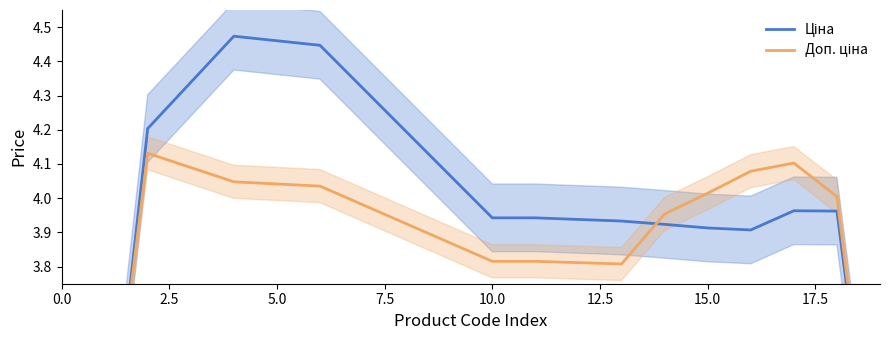

True or false: Доп. ціна and Ціна intersect in this chart.

True